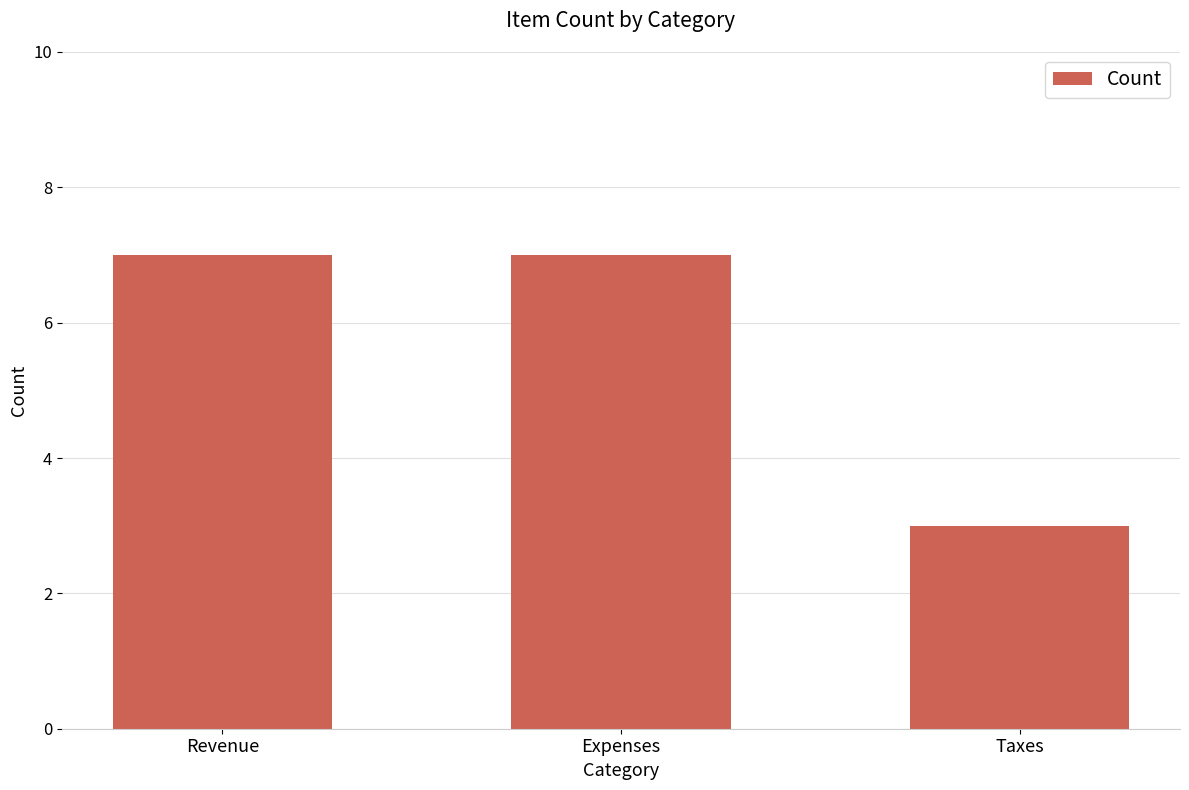

Reading left to right, list all the values displayed in this chart.

7	7	3